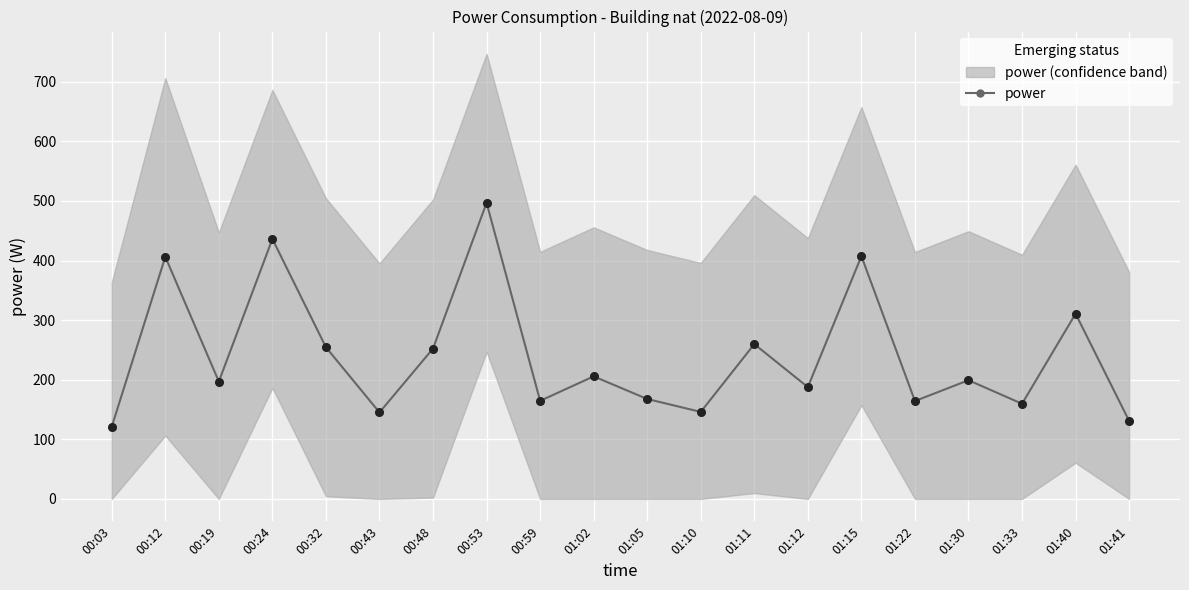

Which has a higher value, 00:59 or 00:43?

00:59